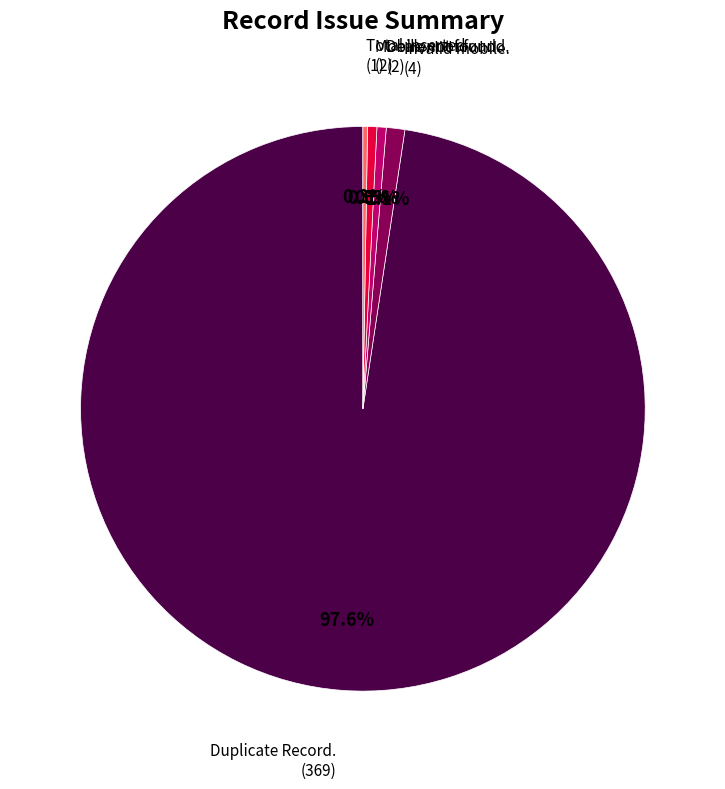

Is there any slice that represents more than half of the pie?

Yes